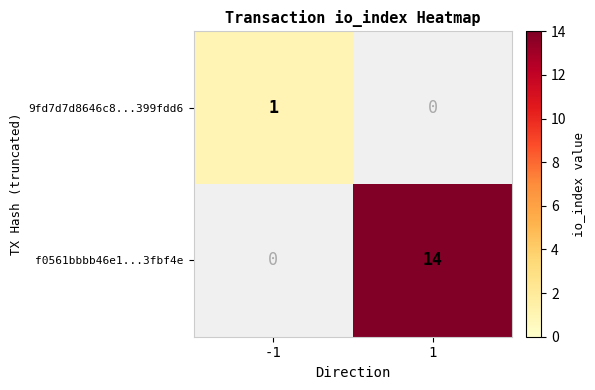

What is the greatest value displayed?

14